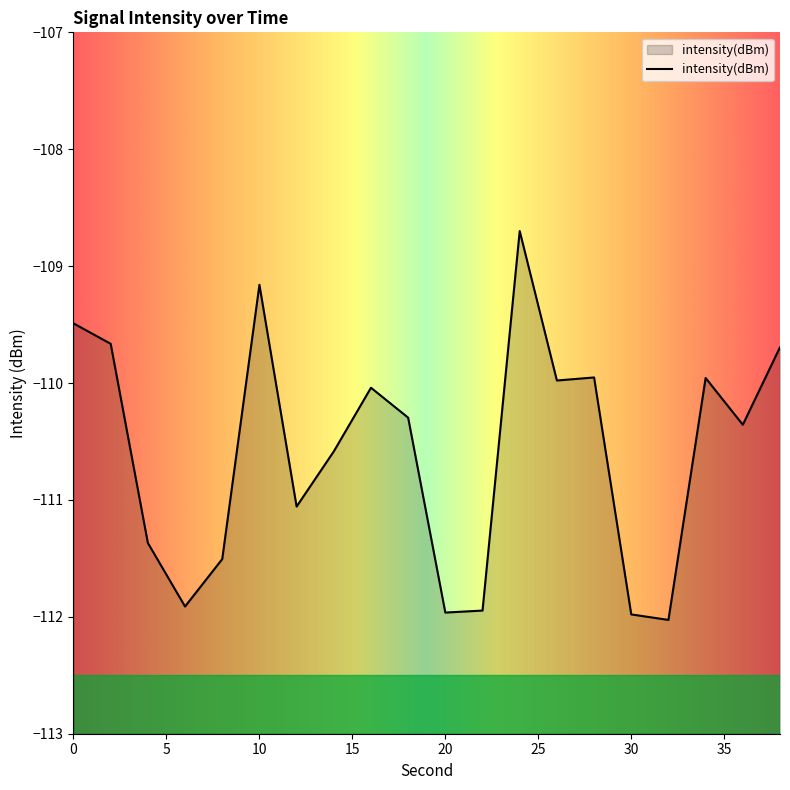

True or false: the data shows -68.7 at 32.

False